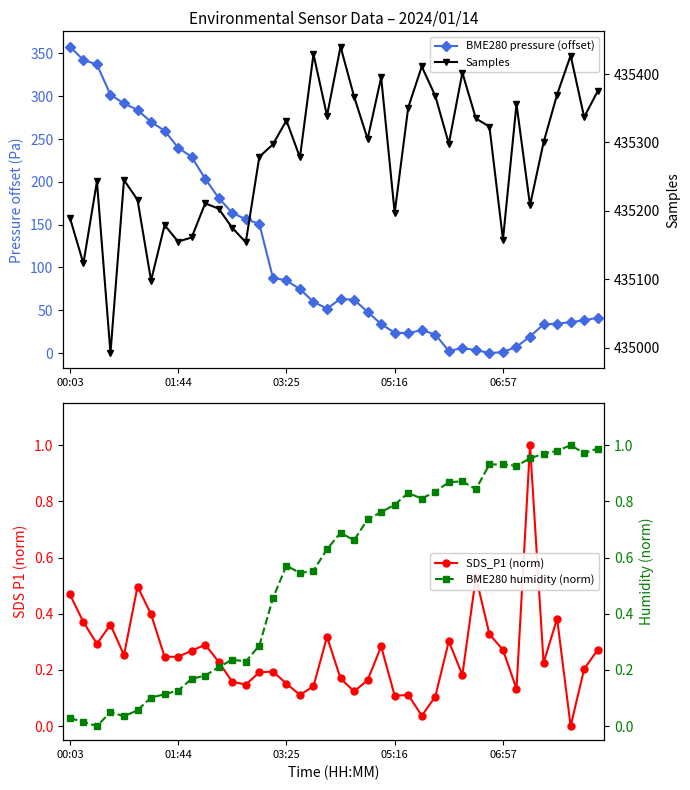

Is the value of Samples at 18 greater than the value of BME280 pressure (offset) at 03:25?

Yes